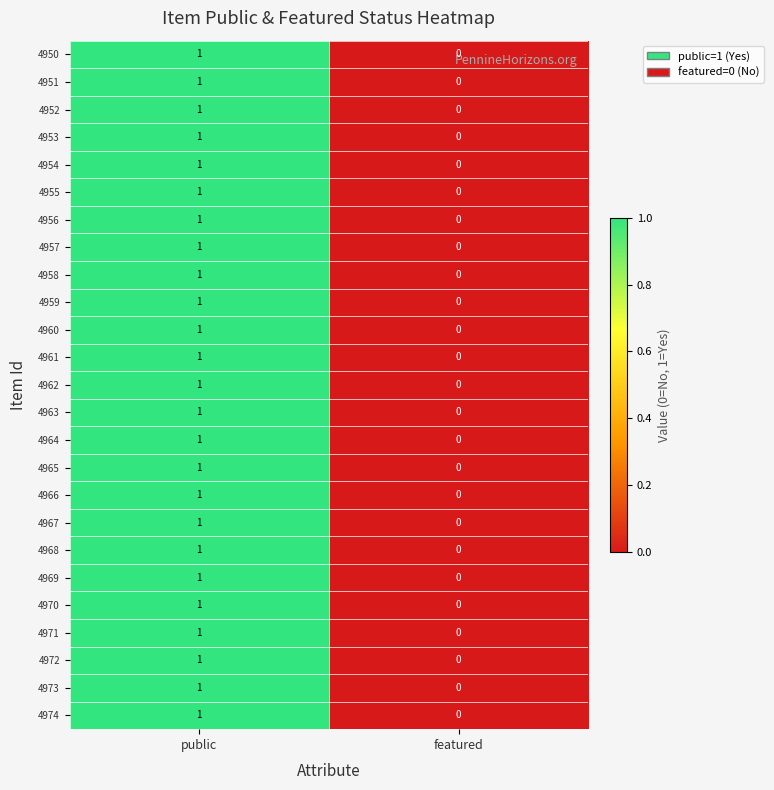

What is the total value across all series at public?

25